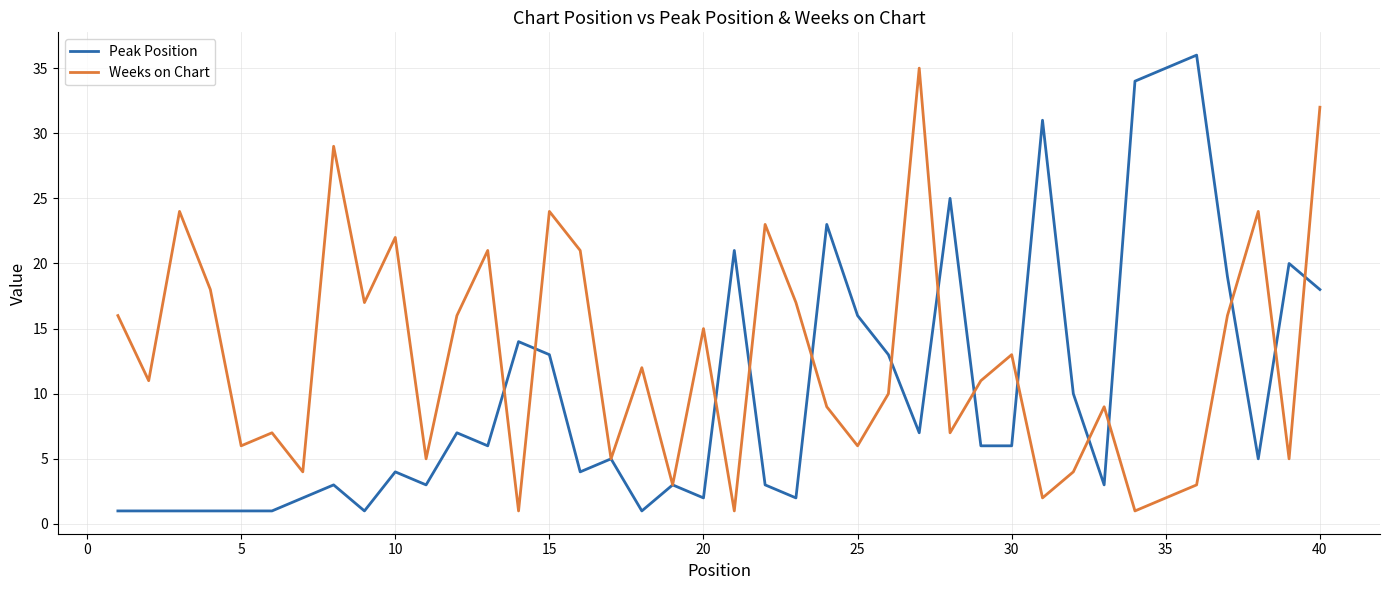

Which series has the largest total across all categories?

Weeks on Chart